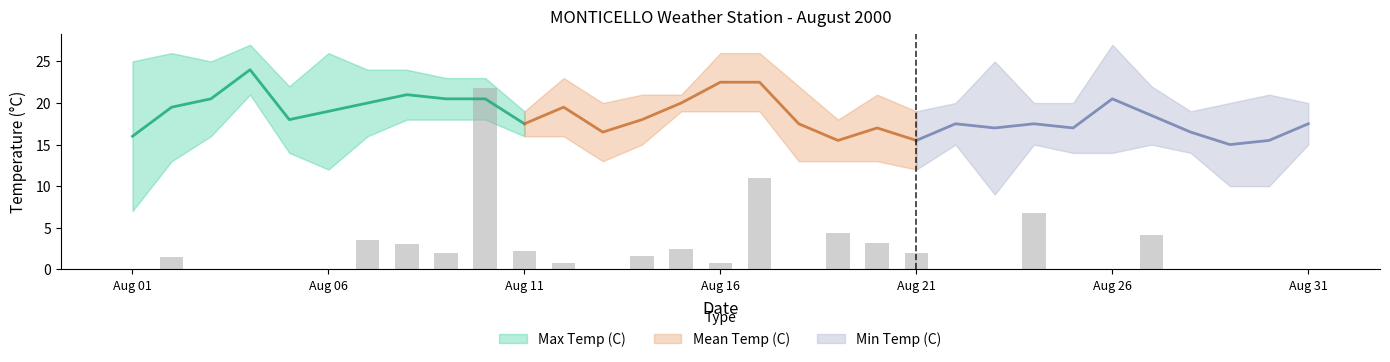

What is the value of the Max Temp (C) bar at the 13th from the left?

20.0